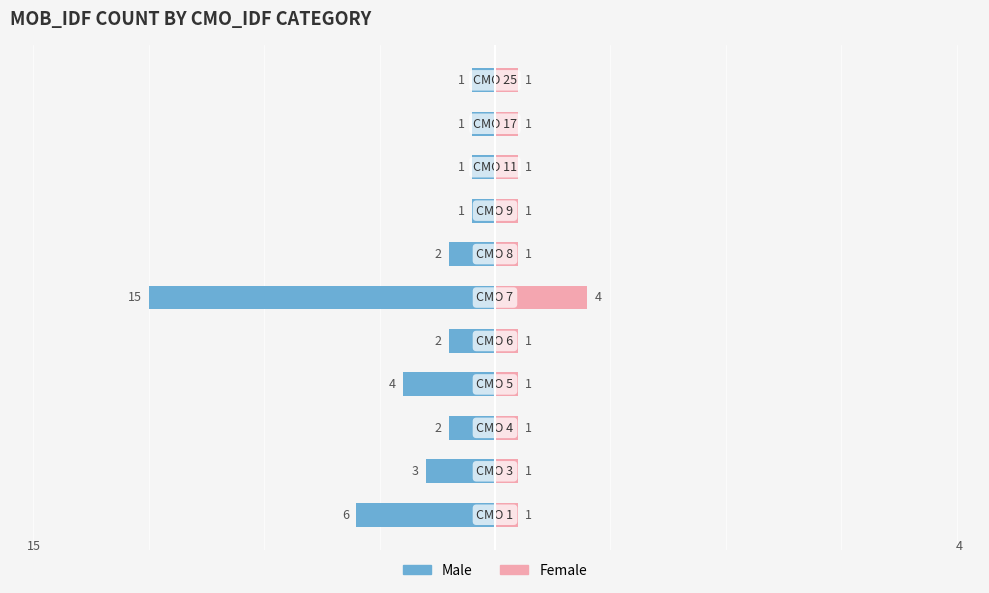

Are the bars grouped side by side (vs. stacked)?

Yes